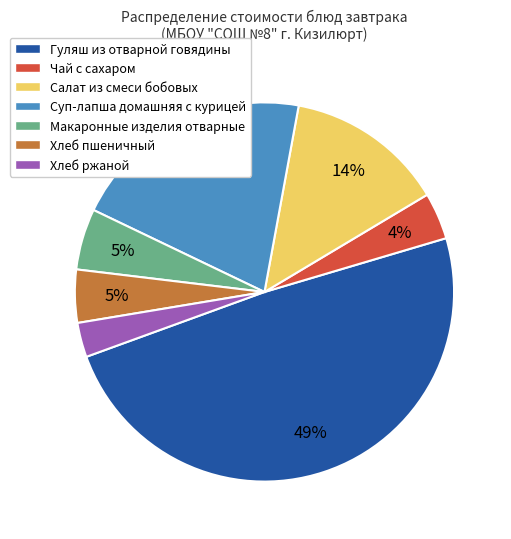

To the nearest percent, what is the combined percentage of Суп-лапша домашняя с курицей and Чай с сахаром?

25%